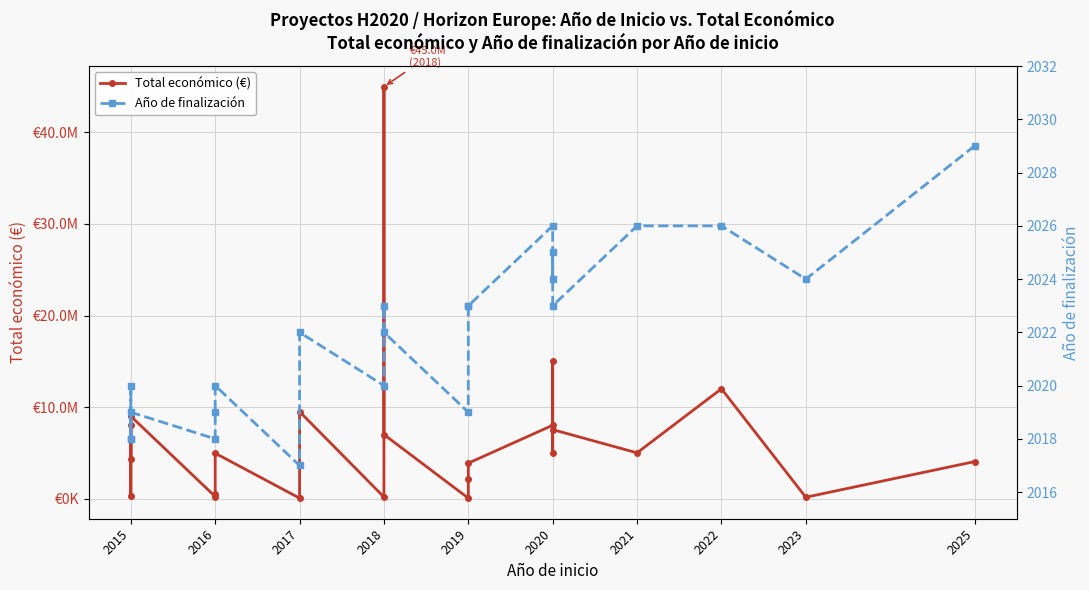

True or false: Año de finalización and Total económico (€) cross at least once.

False